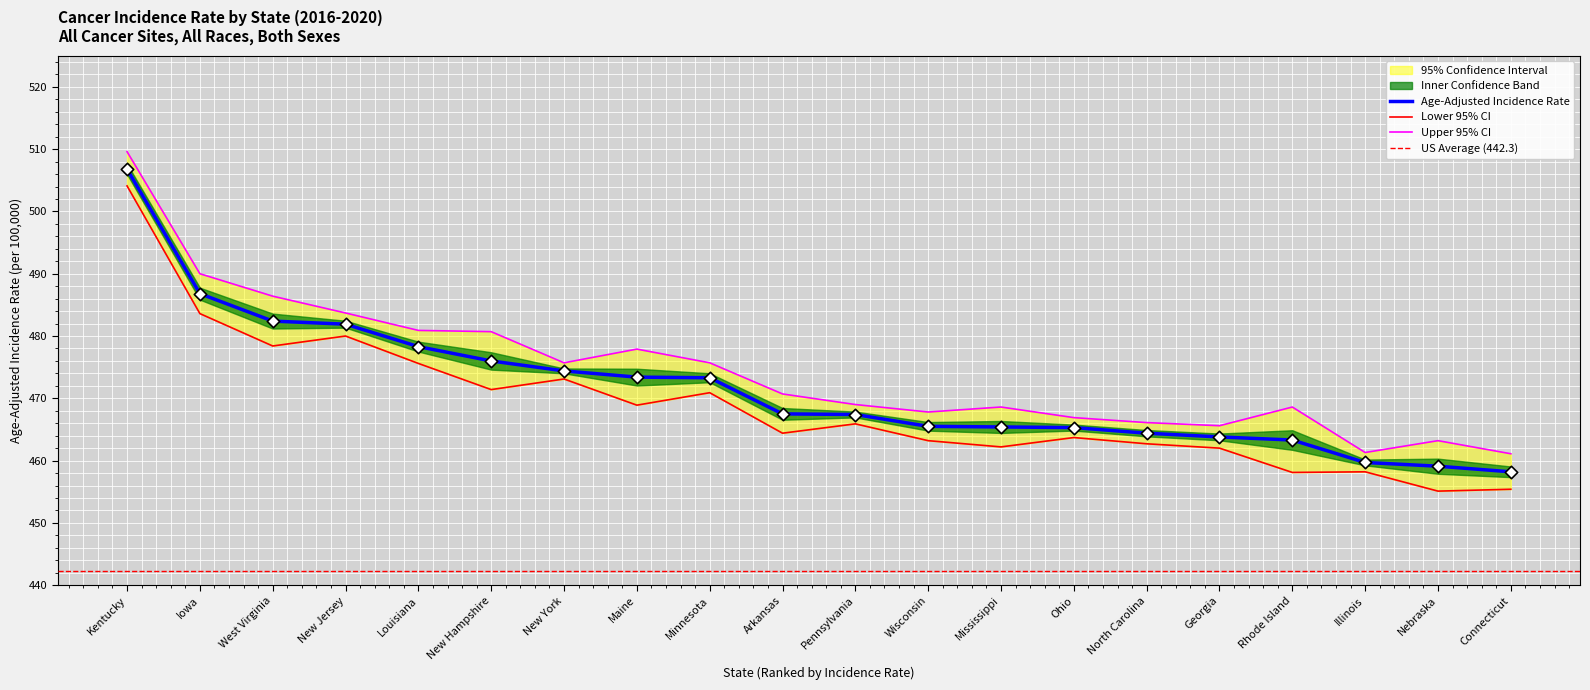

True or false: Age-Adjusted Incidence Rate has a value of 464.4 at North Carolina.

True